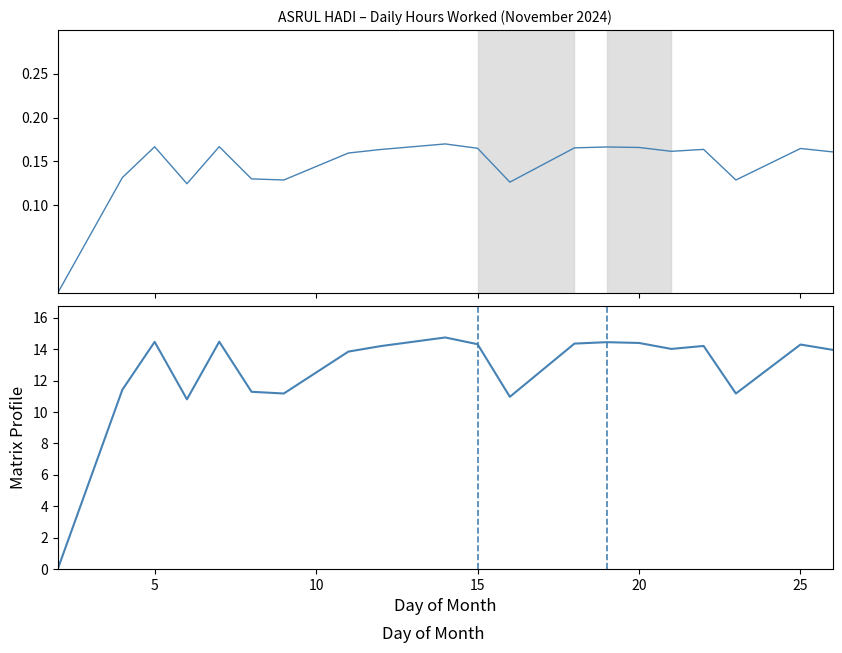

True or false: Hours Worked and Normalized Hours intersect in this chart.

False